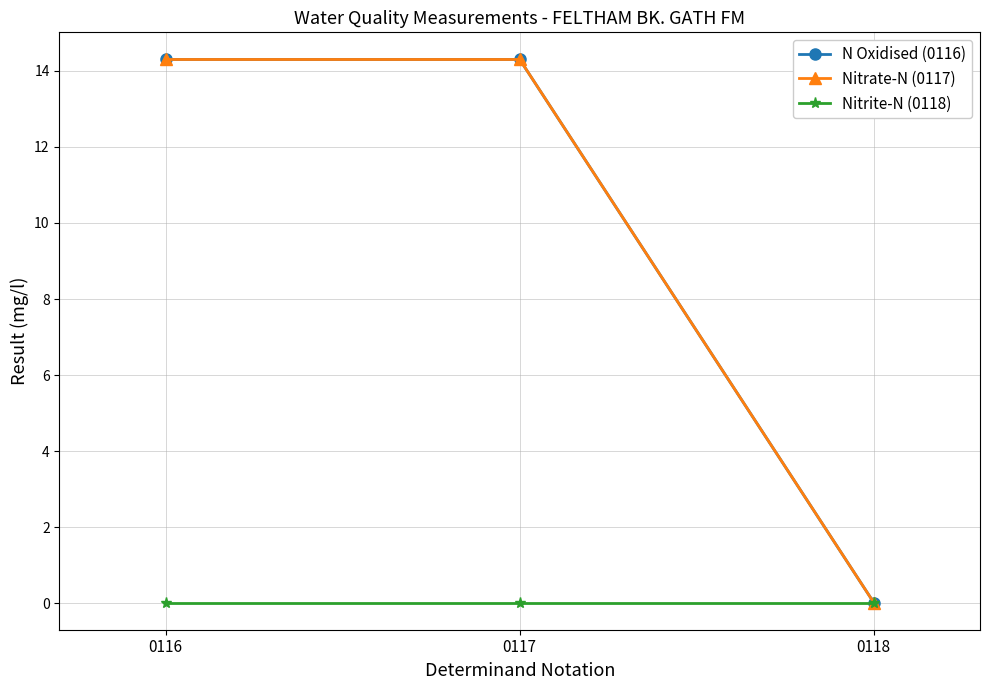

Rank the series by their maximum value, from highest to lowest.

N Oxidised (0116), Nitrate-N (0117), Nitrite-N (0118)